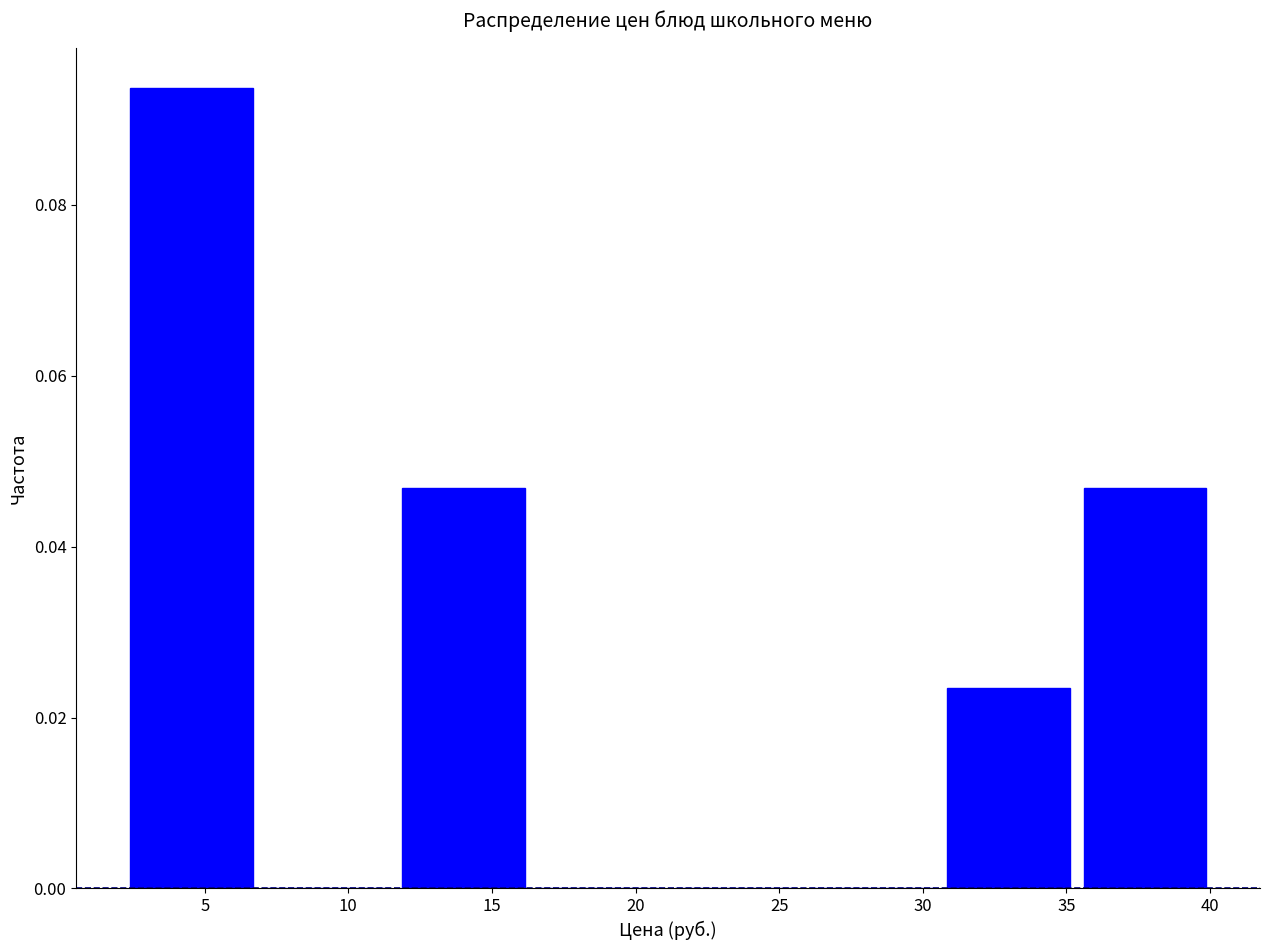

Reading left to right, transcribe this chart: for each bar, give the range it covers on the x-axis and its height. Neither the bar edges nor the heights are printed on the chart, so give them approximately, as read against the axes.

2.0 to 7.0: 0.094
7.0 to 11.5: 0
11.5 to 16.5: 0.046
16.5 to 21.0: 0
21.0 to 26.0: 0
26.0 to 30.5: 0
30.5 to 35.5: 0.024
35.5 to 40.0: 0.046